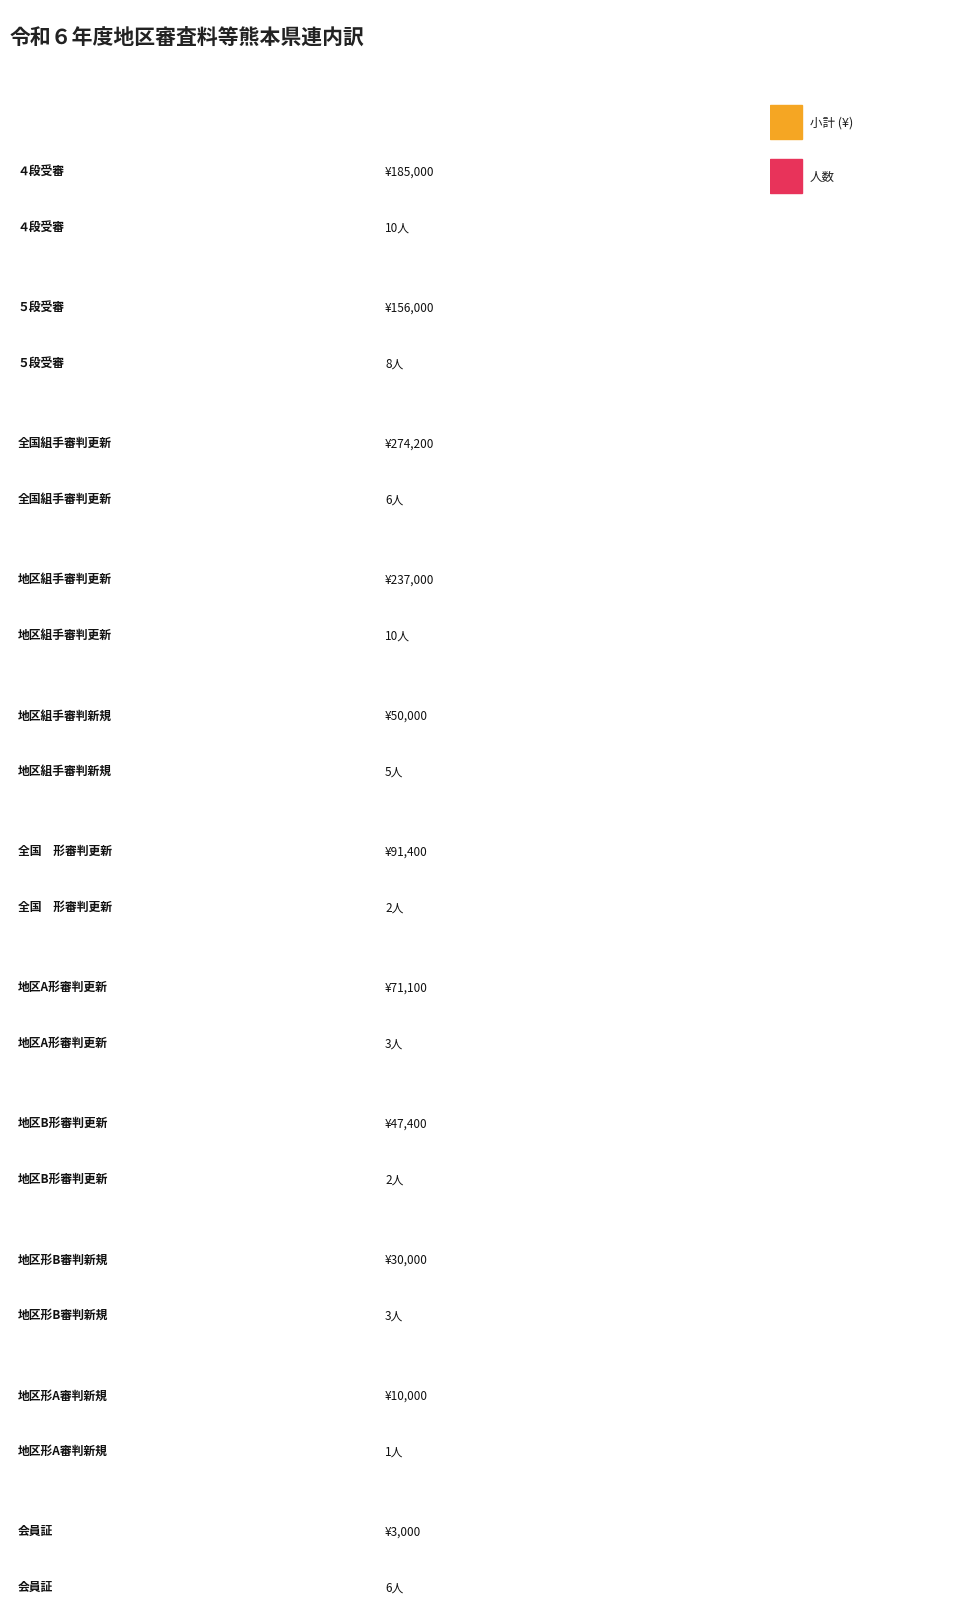

What is the label of the 2nd bar from the right?

地区形A審判新規